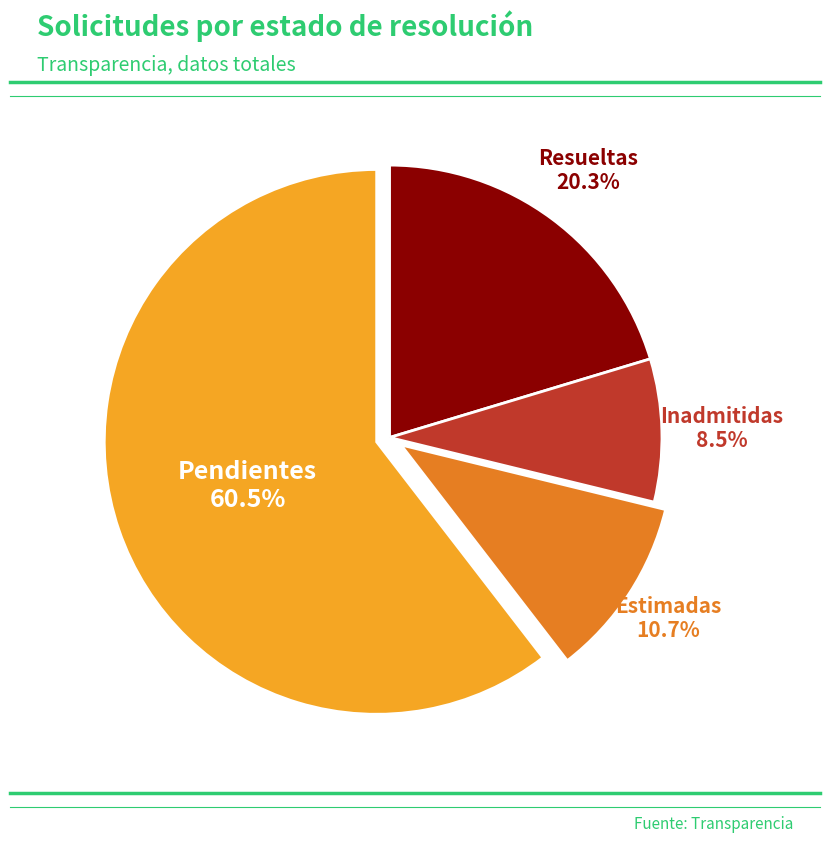

Is there any slice that represents more than half of the pie?

Yes